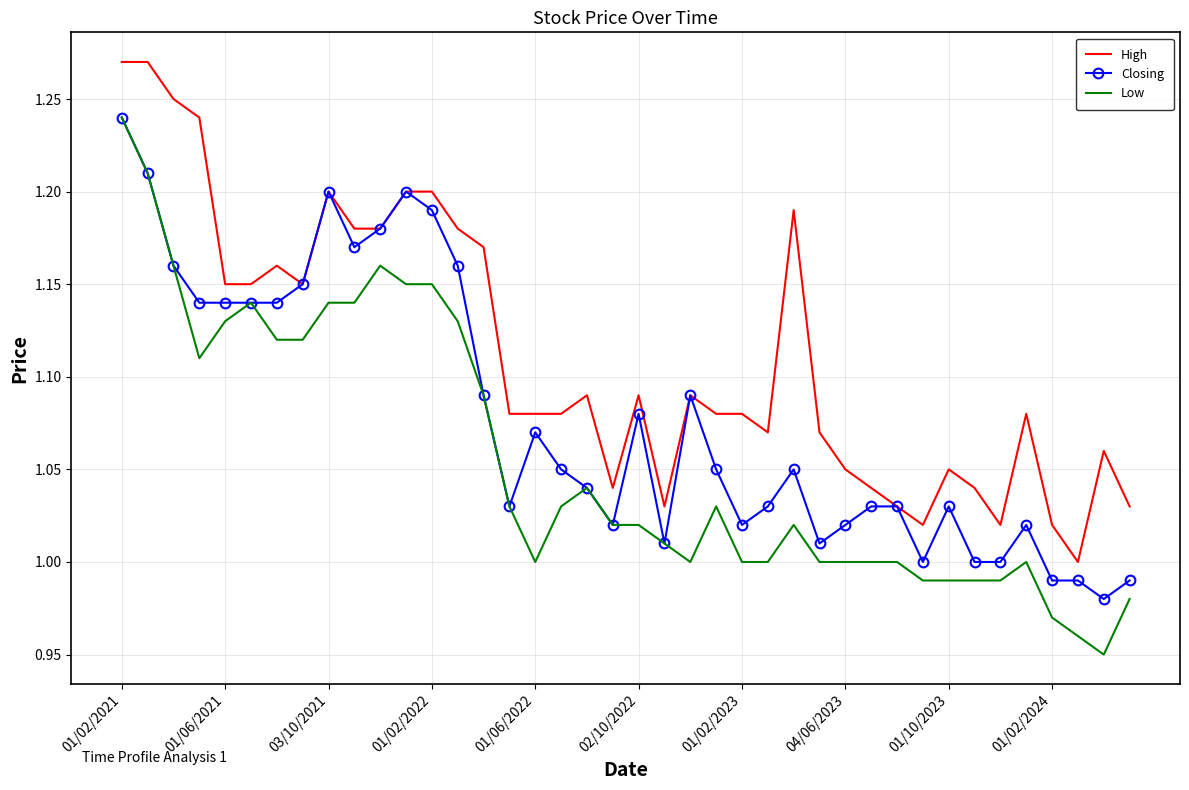

Which series has the largest total across all categories?

High